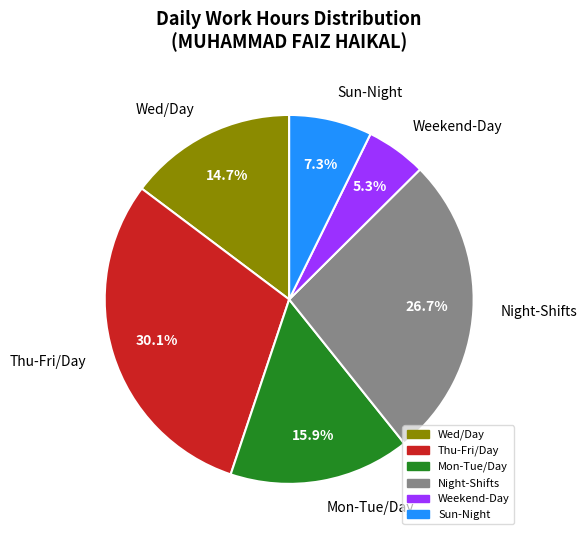

Does any single category account for the majority?

No